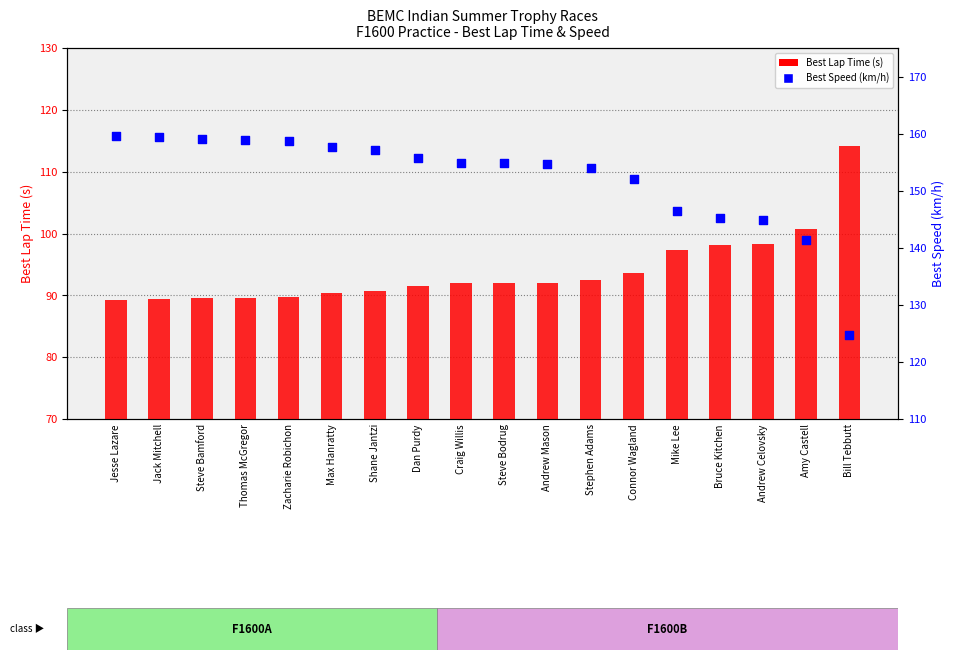

Which series contains the lowest Y value?

Best Lap Time (s)